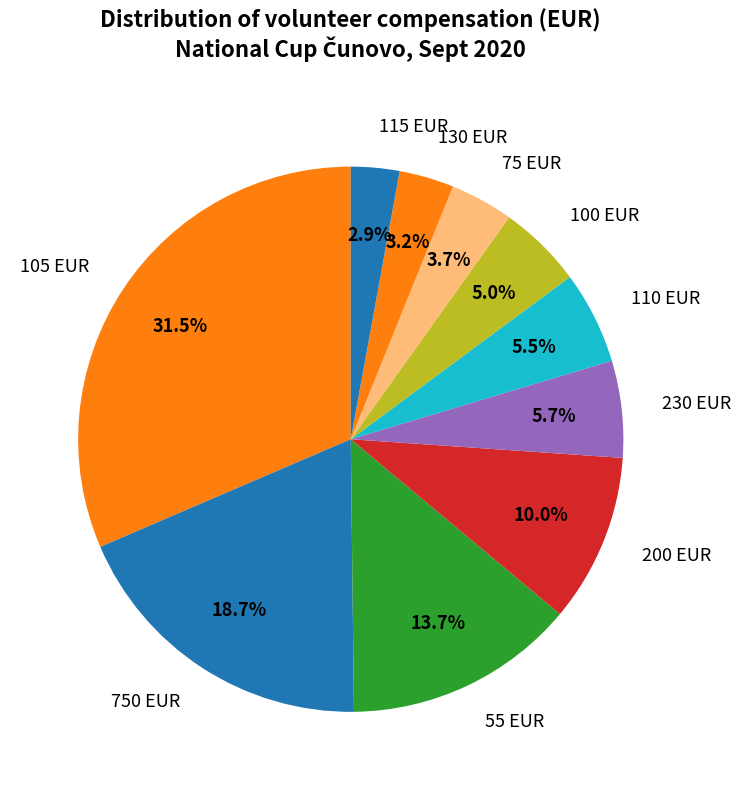

Which has a higher value, 750 EUR or 130 EUR?

750 EUR